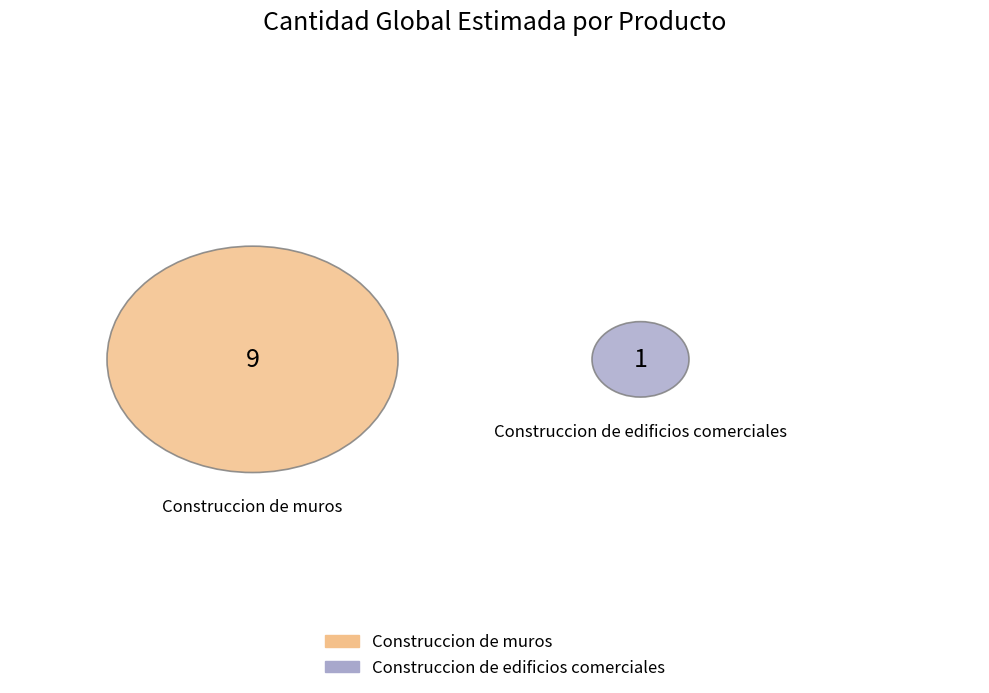

To the nearest percent, what is the difference between the largest and smallest slice percentages?

80%